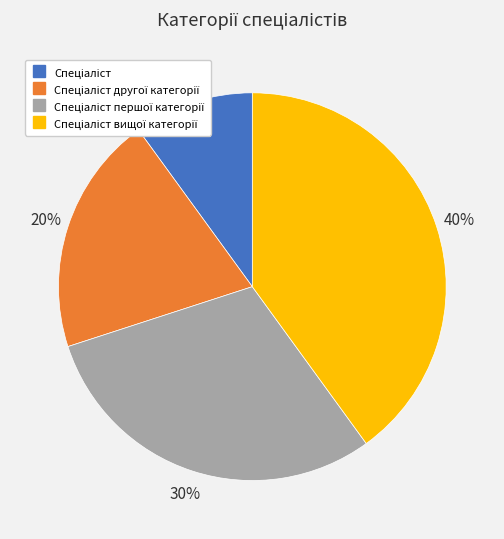

Is there a majority slice in this chart?

No